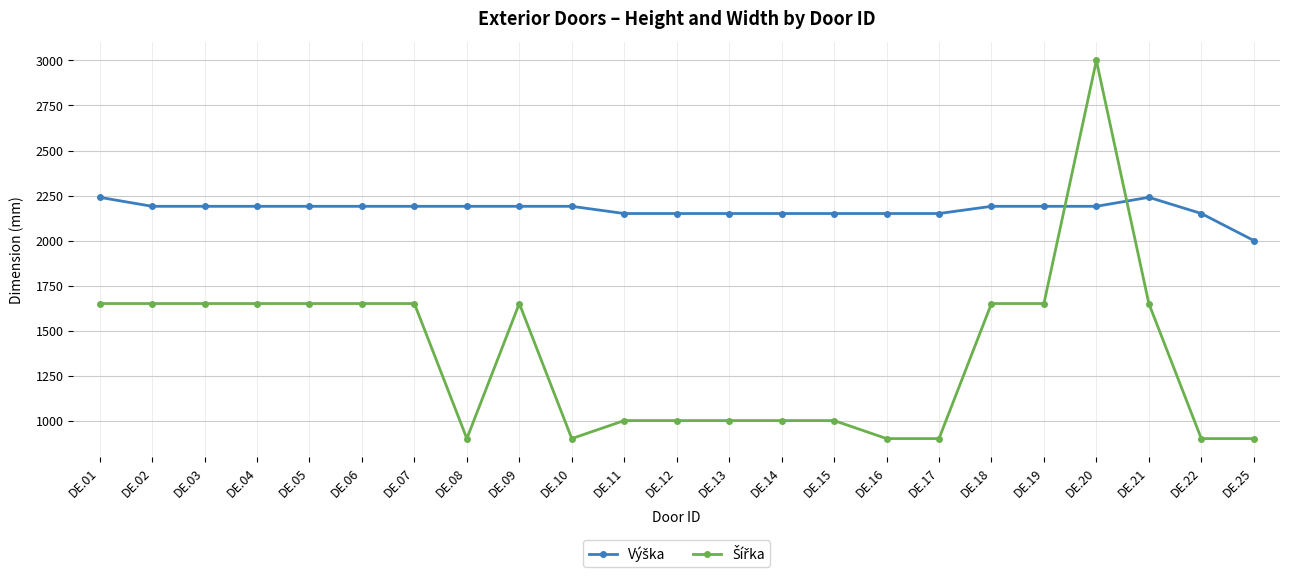

At which category is the sum across all series the highest?

DE.20